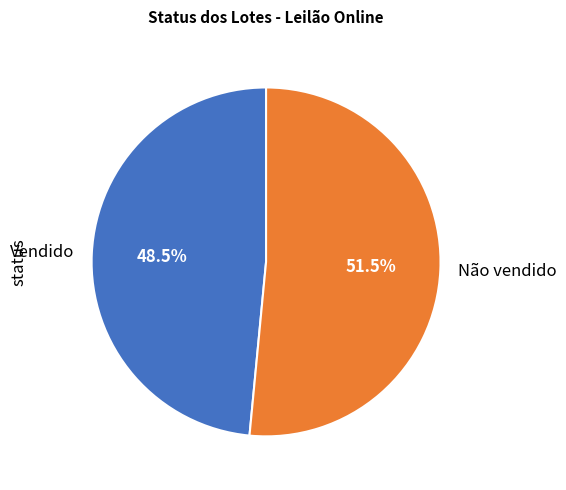

To the nearest percent, what is the difference between the Vendido and Não vendido slice percentages?

3%